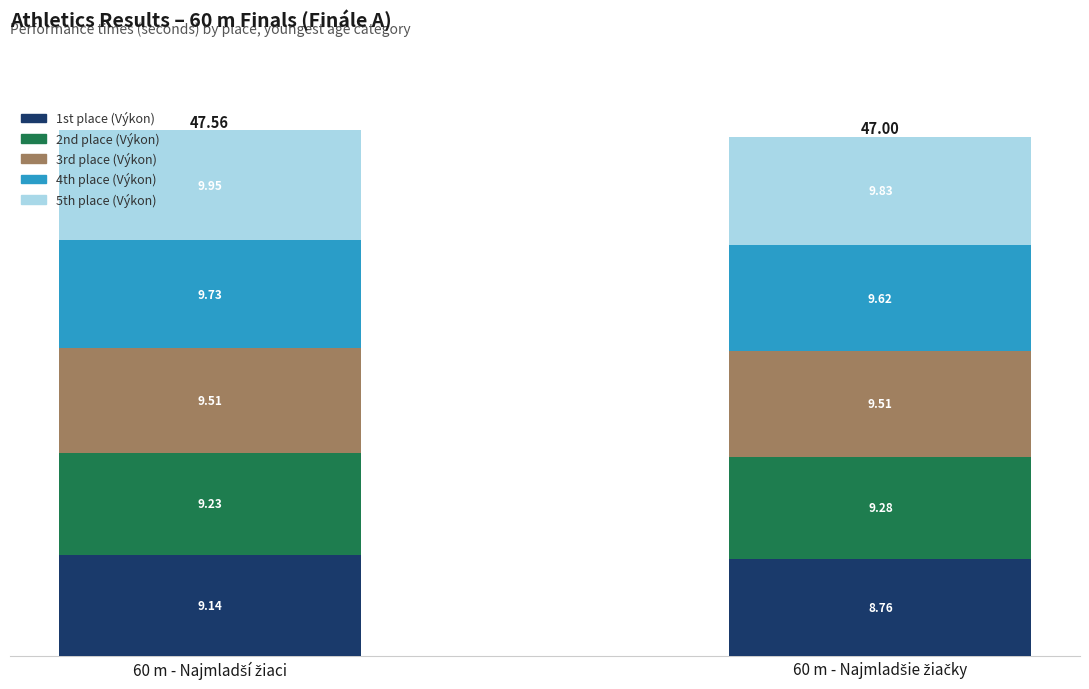

What is the difference between the maximum and minimum values in the 1st place (Výkon) series?

0.4